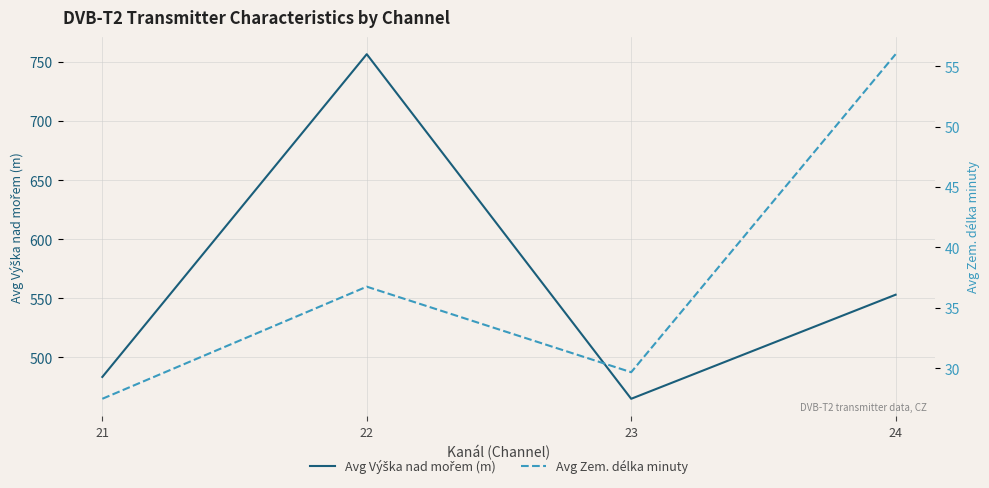

Count the number of data series in this chart.

2